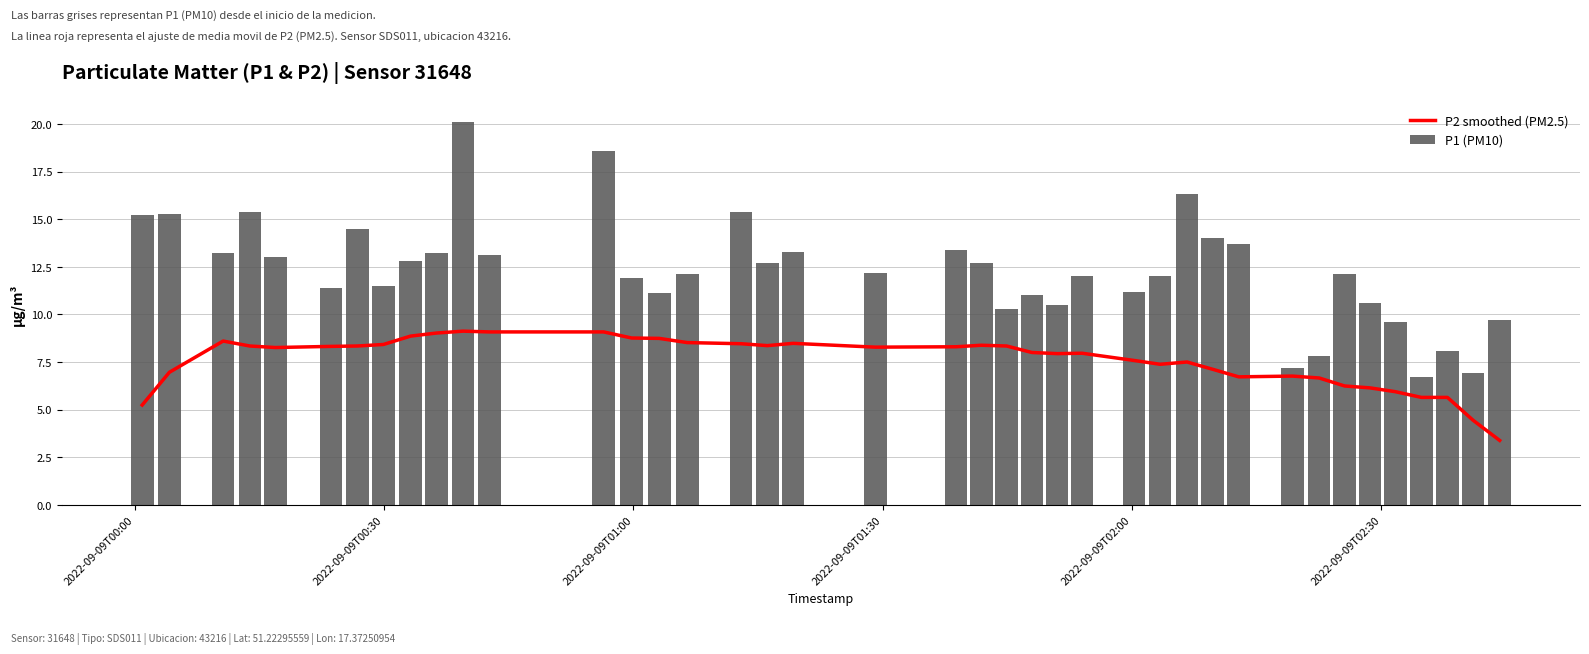

What are all the series names shown in the legend?

P2 smoothed (PM2.5), P1 (PM10)